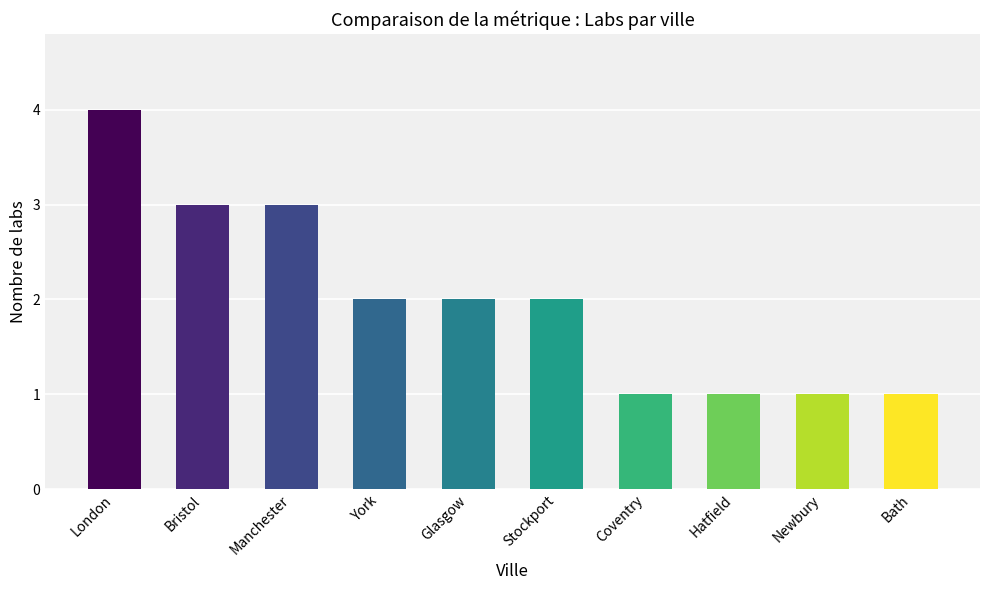

What is the ratio of the value at Newbury to the value at Bath?

1.0